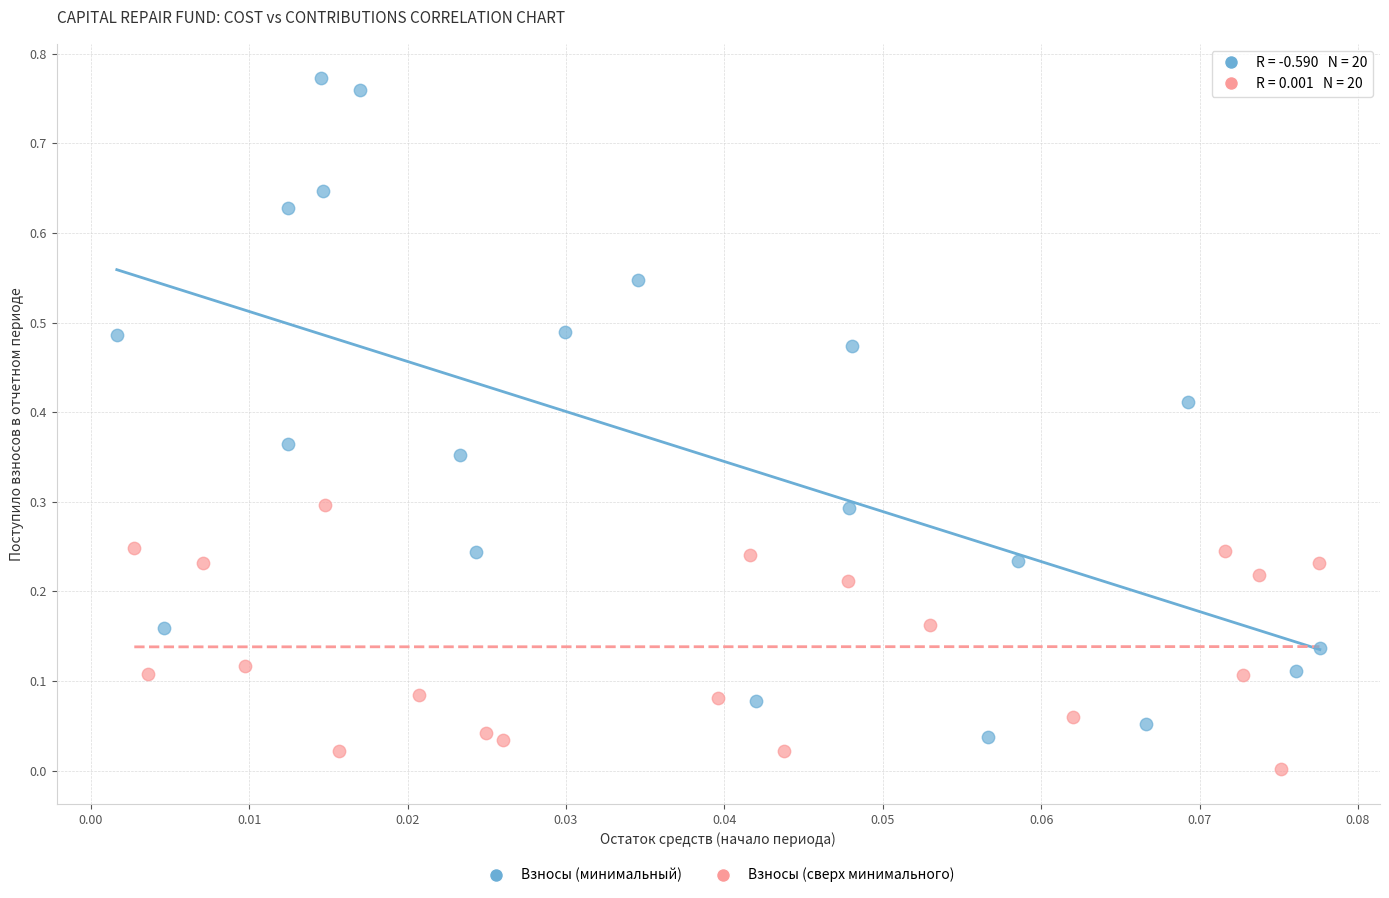

Which series reaches the minimum Y coordinate?

Взносы (сверх минимального)